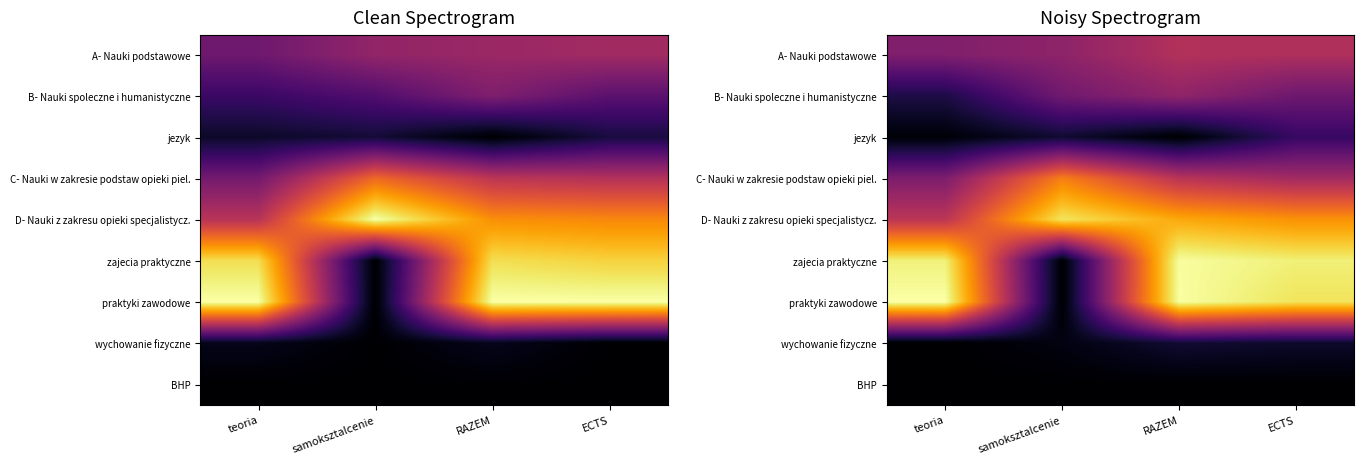

Rank the series at teoria from highest to lowest value.

praktyki zawodowe, zajecia praktyczne, D- Nauki z zakresu opieki specjalistycz., A- Nauki podstawowe, C- Nauki w zakresie podstaw opieki piel., B- Nauki spoleczne i humanistyczne, jezyk, wychowanie fizyczne, BHP